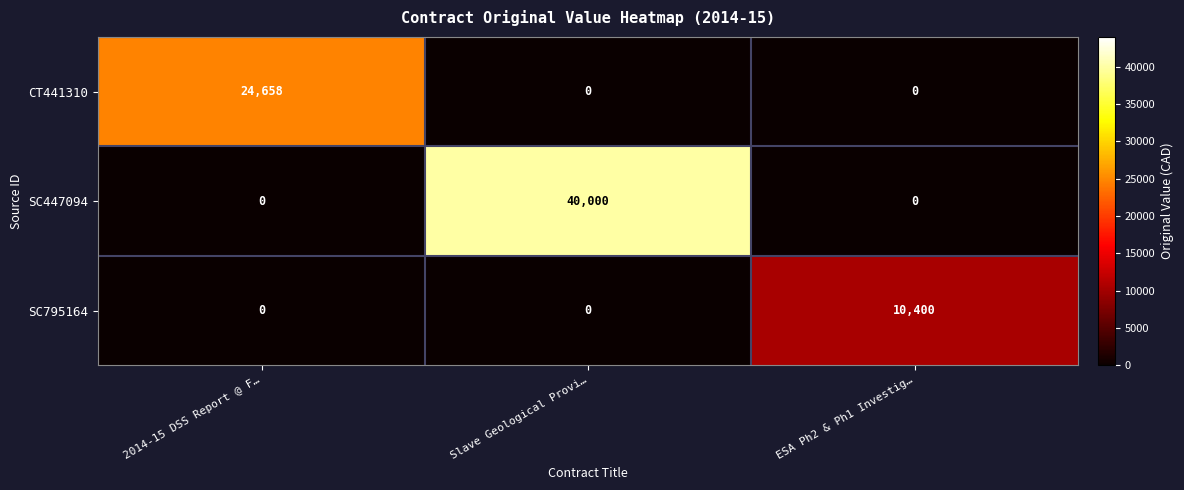

Reading left to right, transcribe all the data shown in this chart.

CT441310: 2014-15 DSS Report @ F…=24658	Slave Geological Provi…=0	ESA Ph2 & Ph1 Investig…=0
SC447094: 2014-15 DSS Report @ F…=0	Slave Geological Provi…=40000	ESA Ph2 & Ph1 Investig…=0
SC795164: 2014-15 DSS Report @ F…=0	Slave Geological Provi…=0	ESA Ph2 & Ph1 Investig…=10400